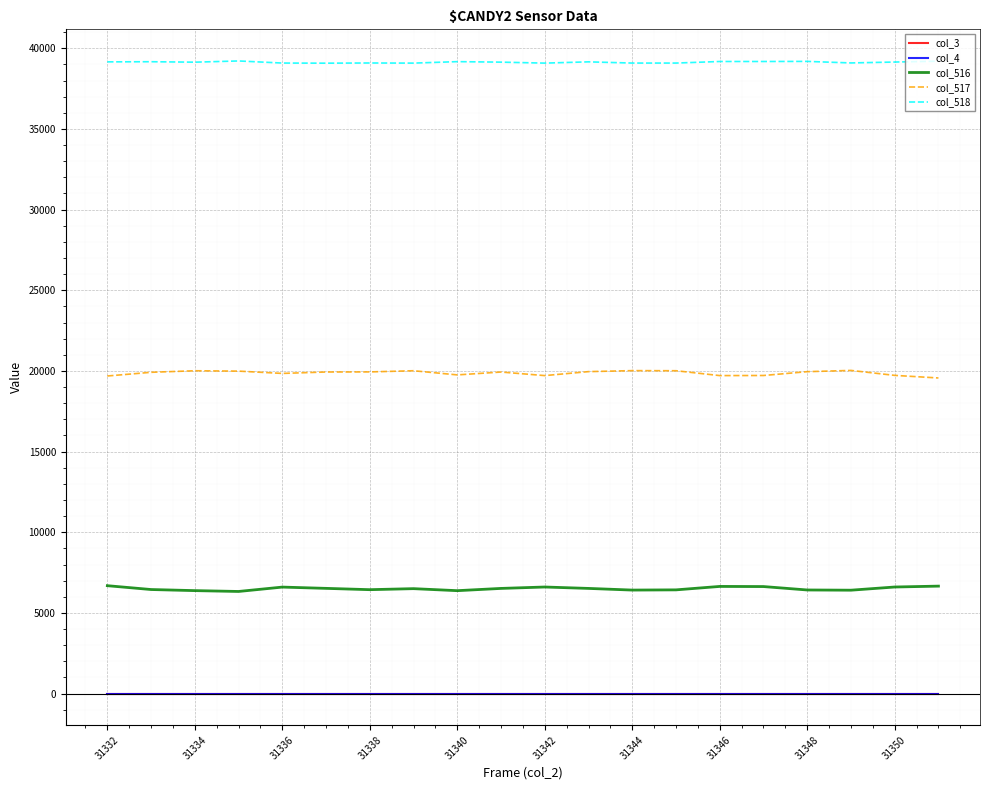

What is the maximum value shown in the chart?

39216